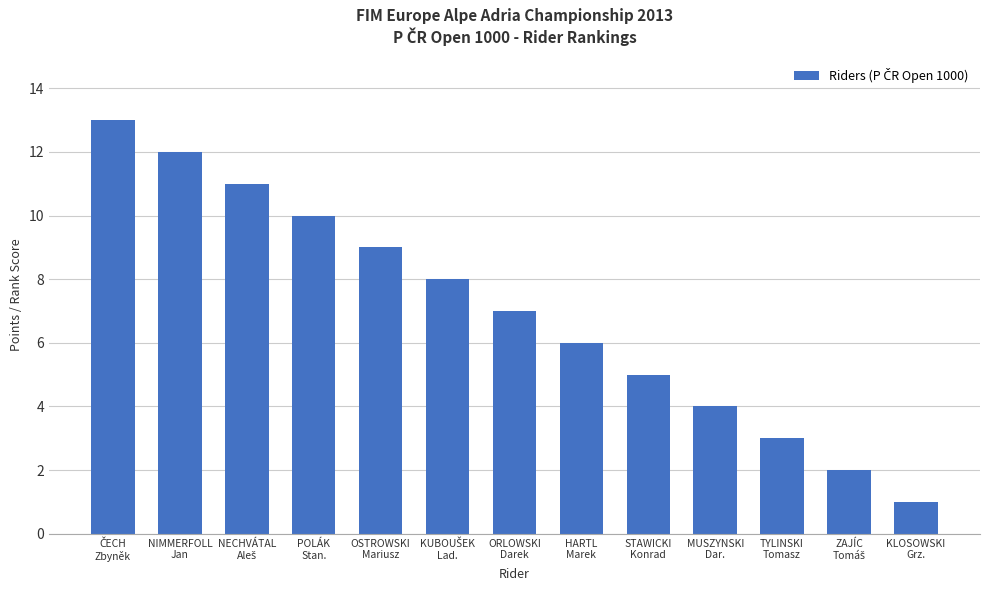

What is the difference between the second highest and minimum values?

11